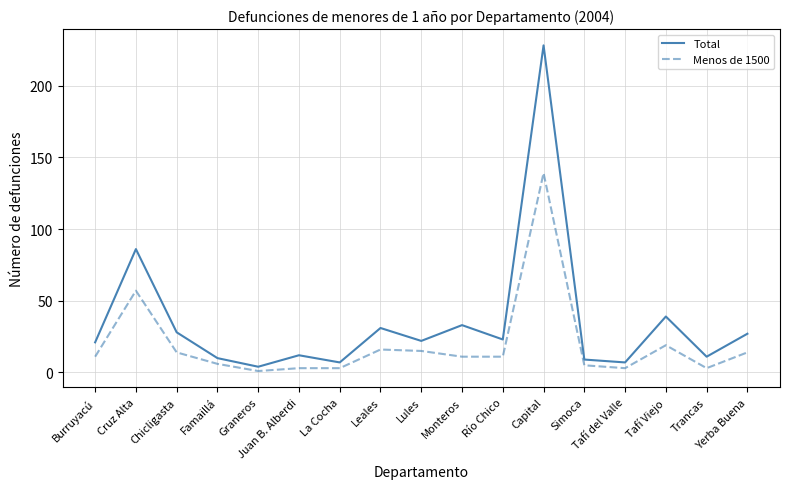

At which label is Menos de 1500 closest to 70?

Cruz Alta